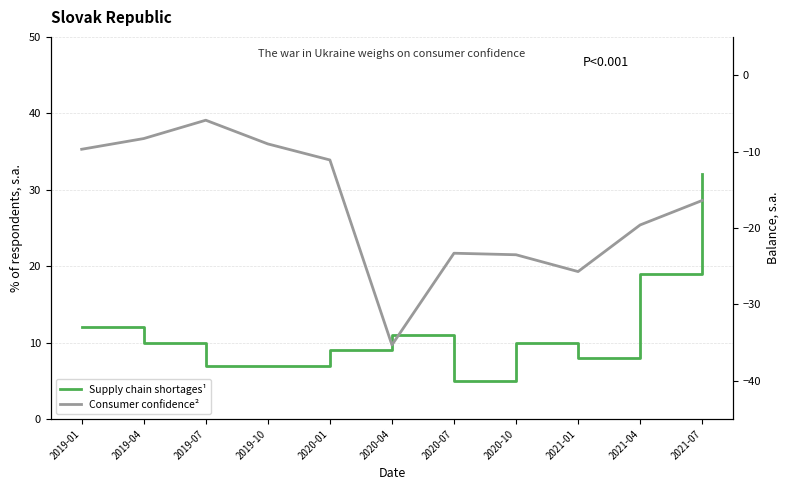

What are all the series names shown in the legend?

Supply chain shortages¹, Consumer confidence²